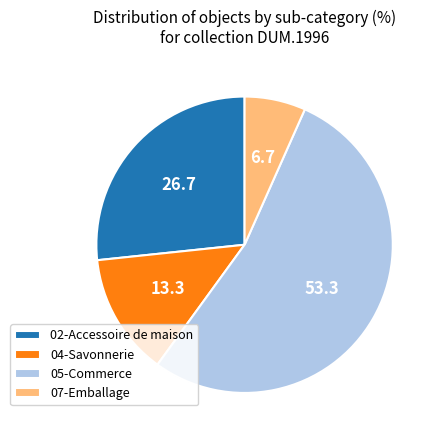

Does any single category account for the majority?

Yes